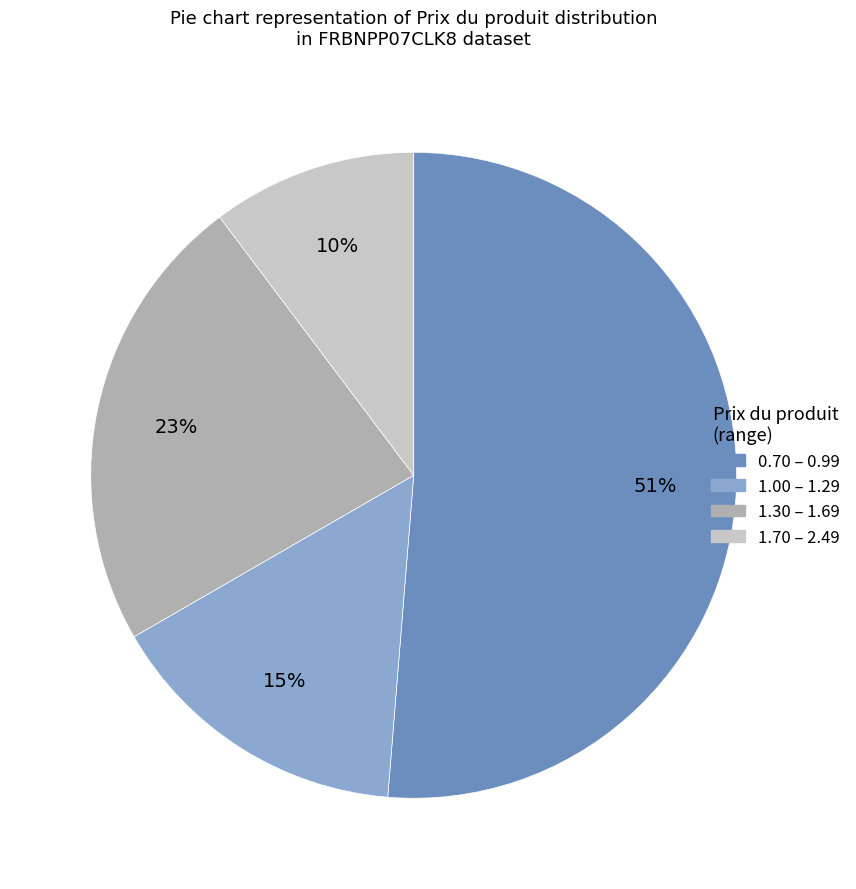

To the nearest percent, what is the average slice percentage?

25%